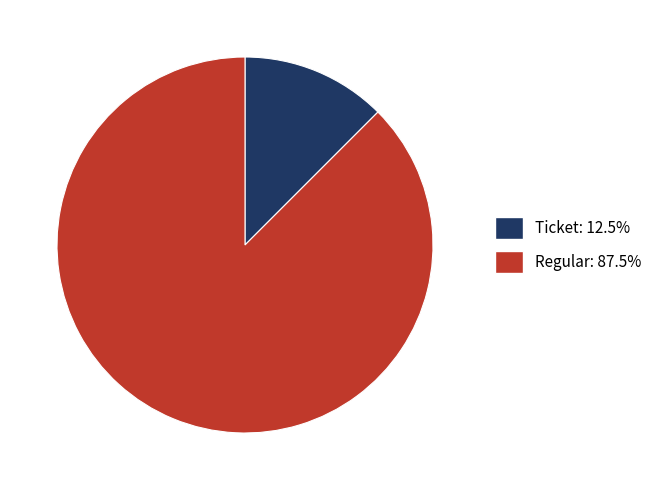

Is there a majority slice in this chart?

Yes